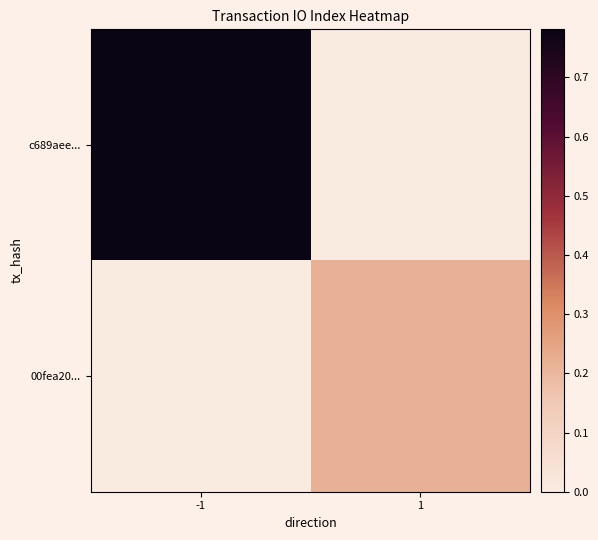

Which series changed the most between -1 and 1?

c689aee...